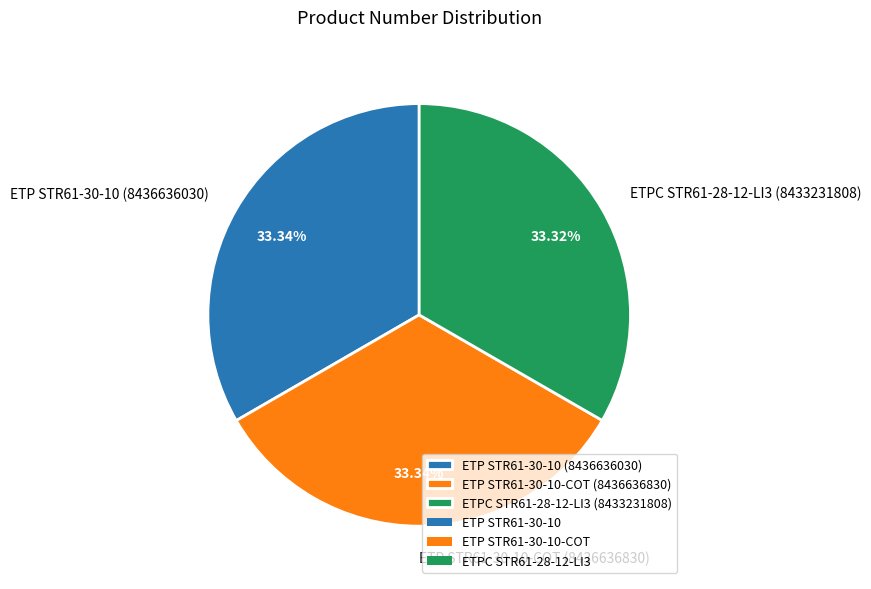

Does any single category account for the majority?

No